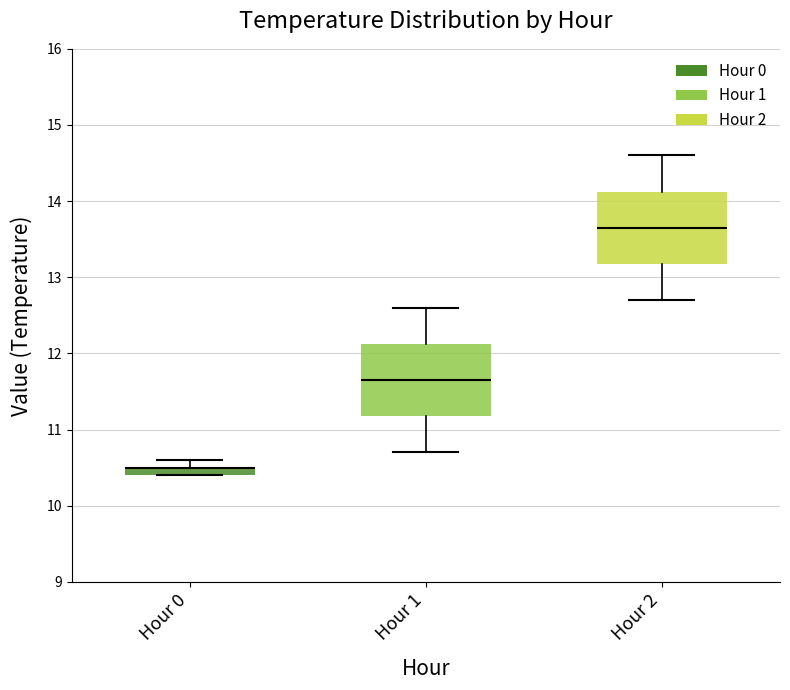

Where is the lower edge of the box for Hour 1 on the y-axis? The values are not printed on the chart, so give them approximately, as read against the axis.

11.2